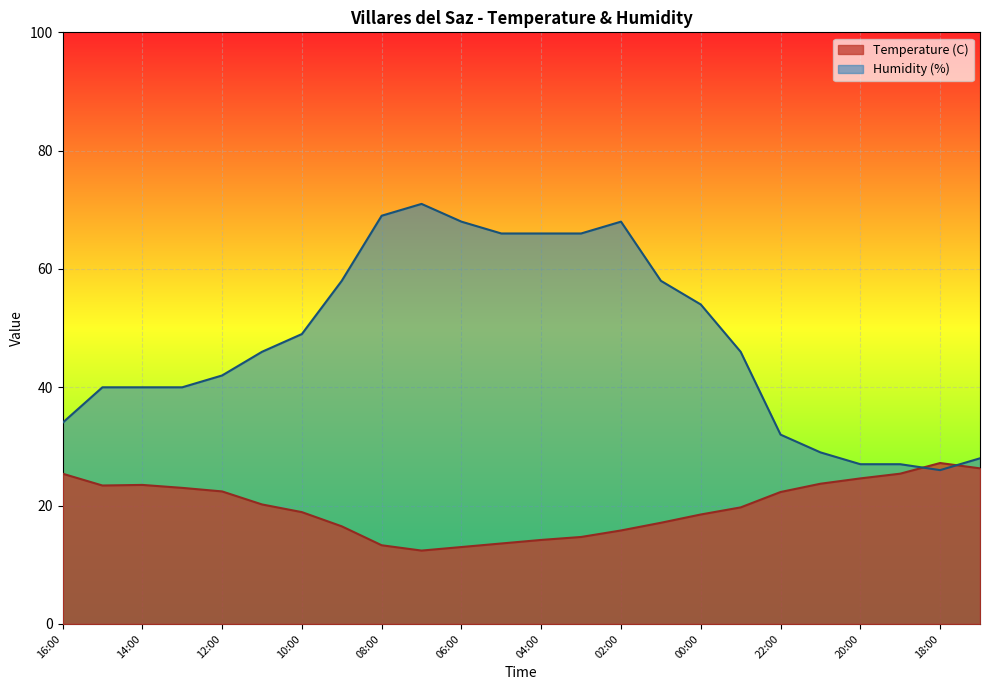

What is the sum of all Humidity (%) values?

1150.0